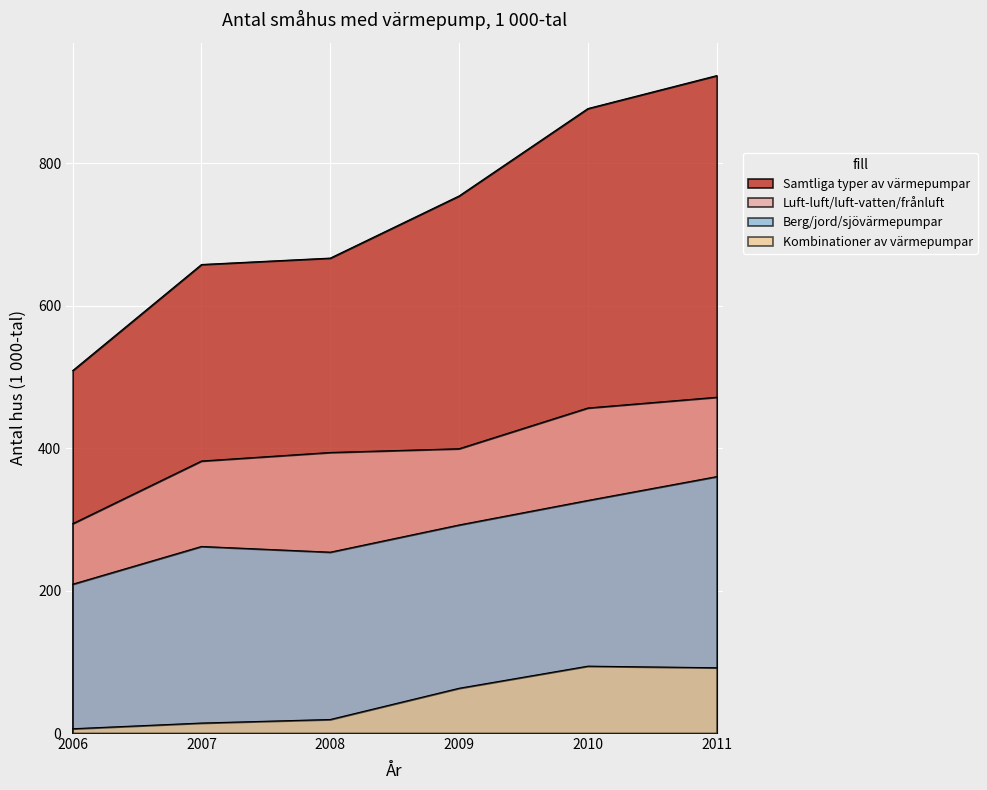

At which category is the sum across all series the highest?

2011